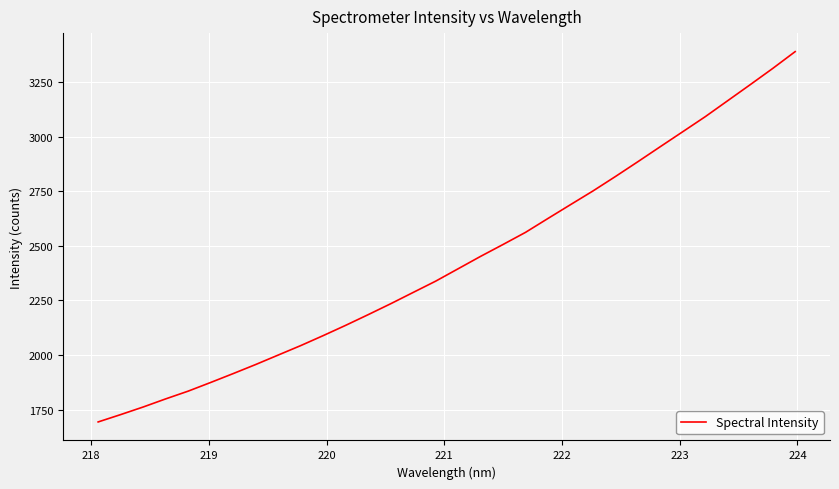

What is the difference between the maximum and minimum values?

1695.4